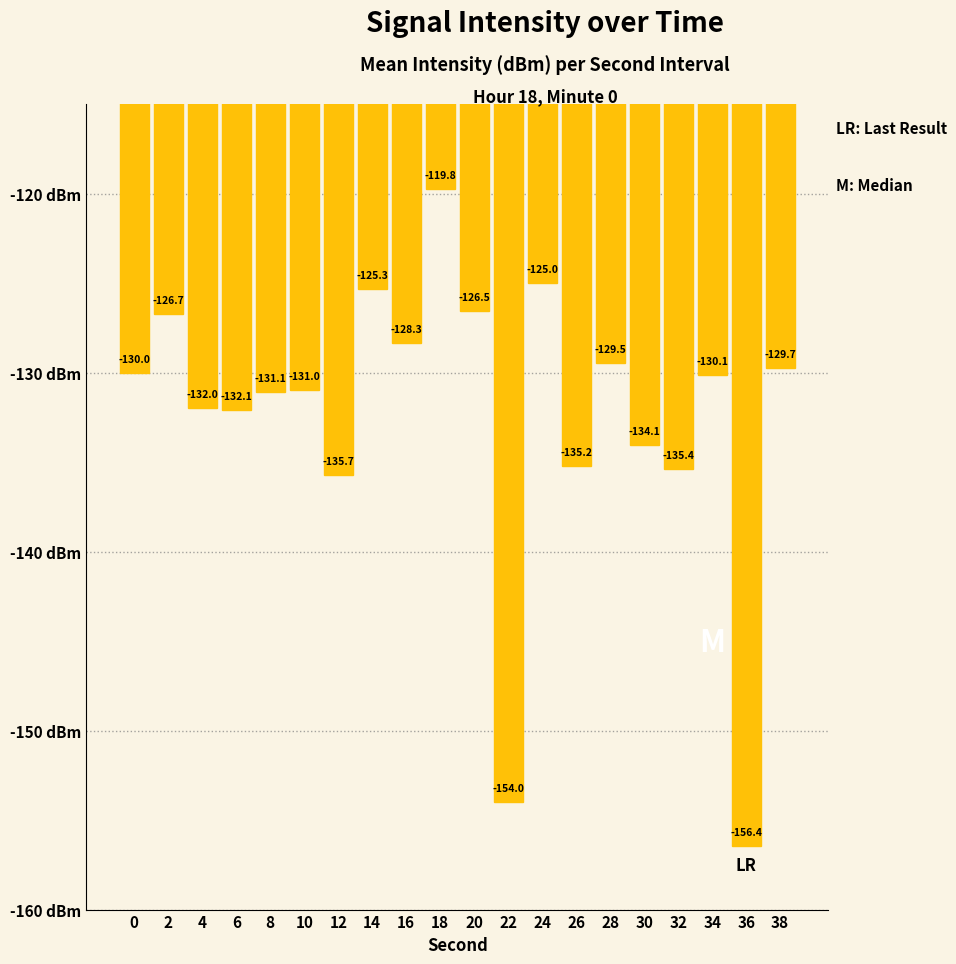

The value at 12 is -135.7. True or false?

True